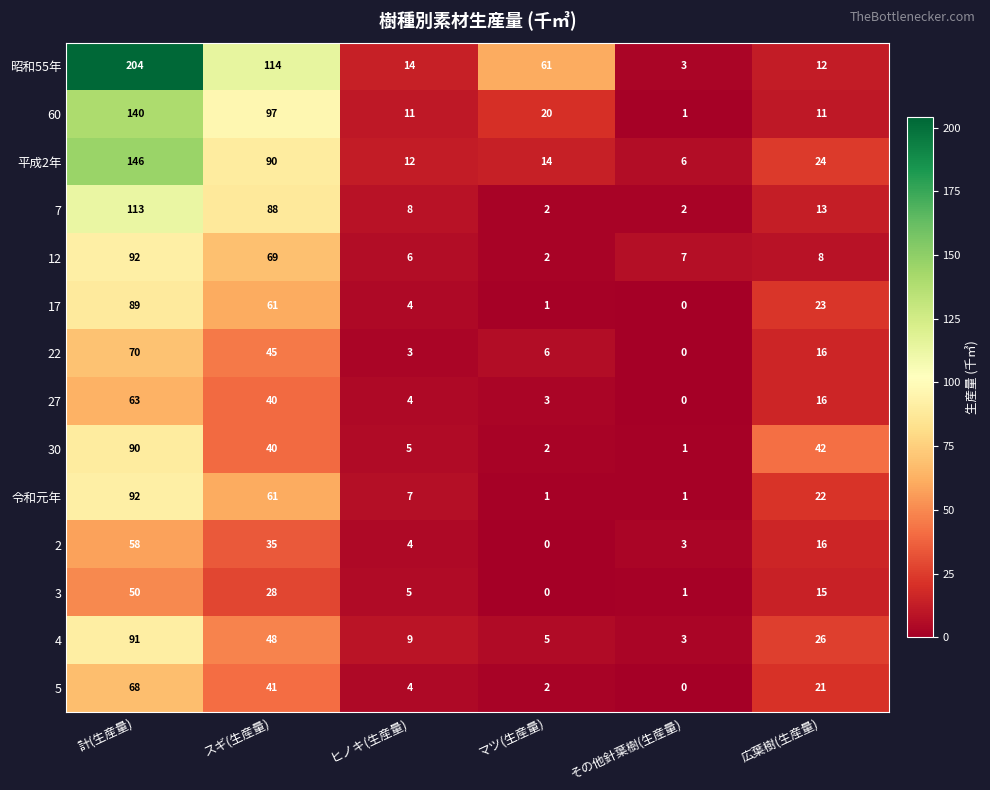

At which label does 30 reach its peak?

計(生産量)